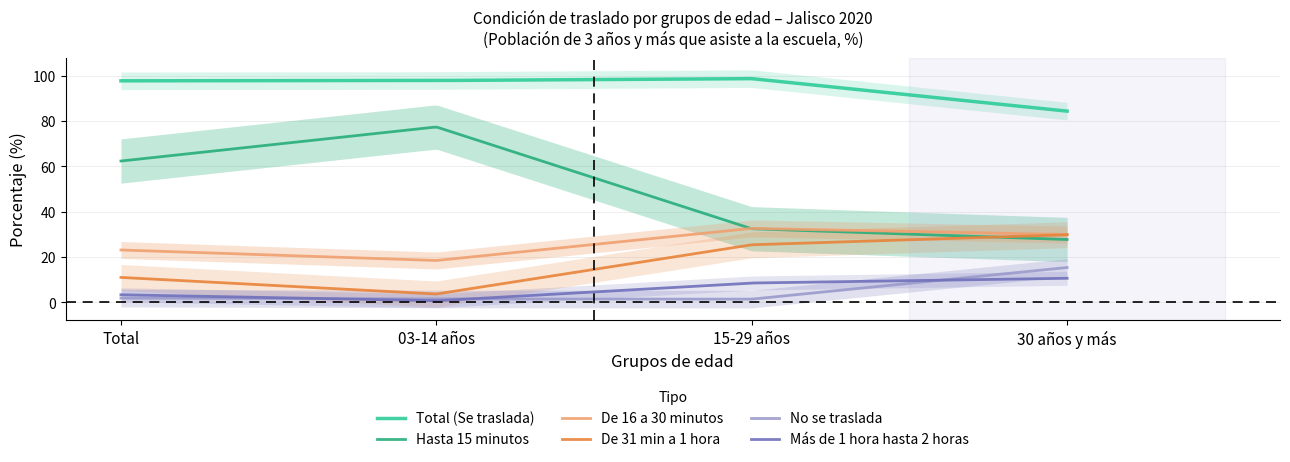

What is the maximum value for No se traslada?

15.3